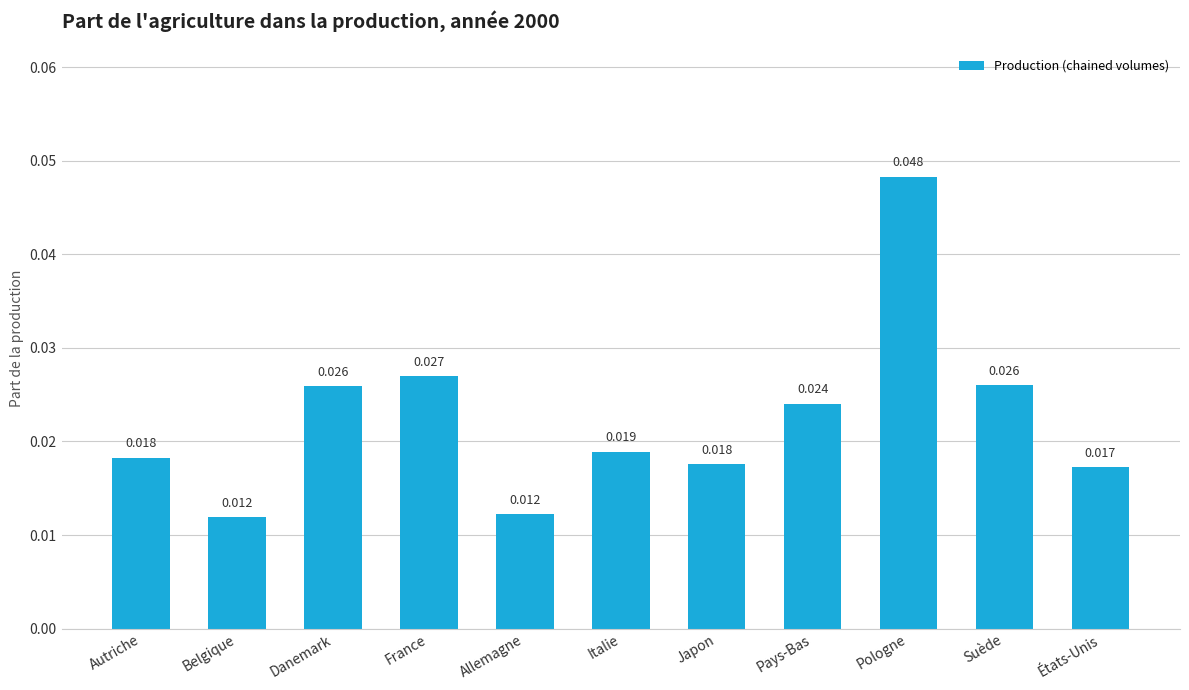

Between Italie and Pologne, which is larger?

Pologne